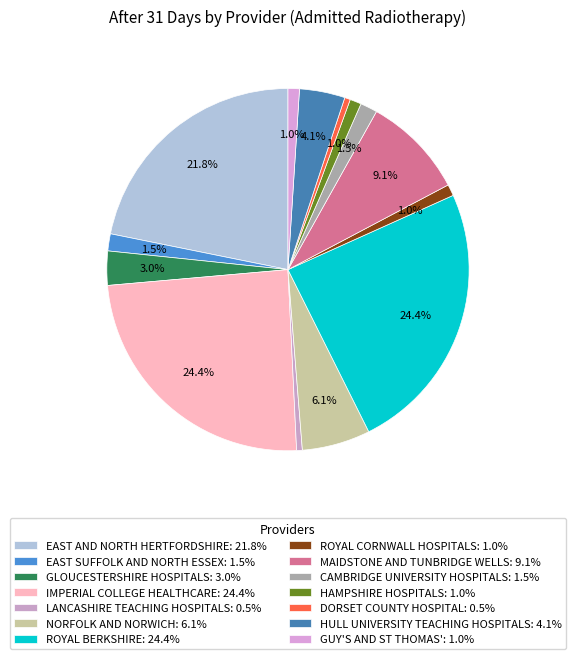

Count the number of slices in the pie.

14